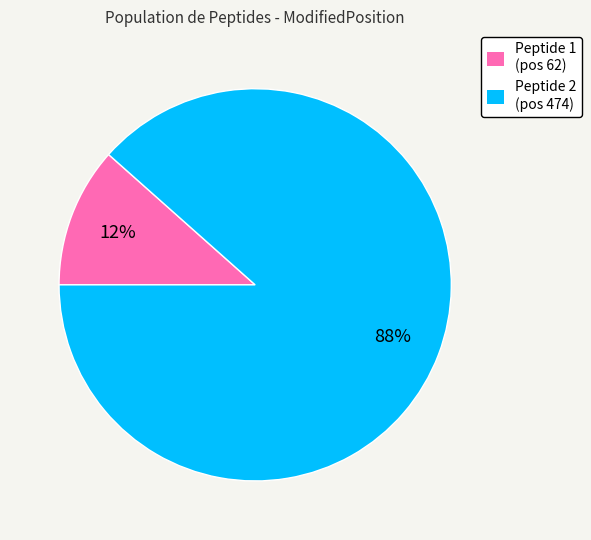

Which slice is the largest?

Peptide 2 (pos 474)